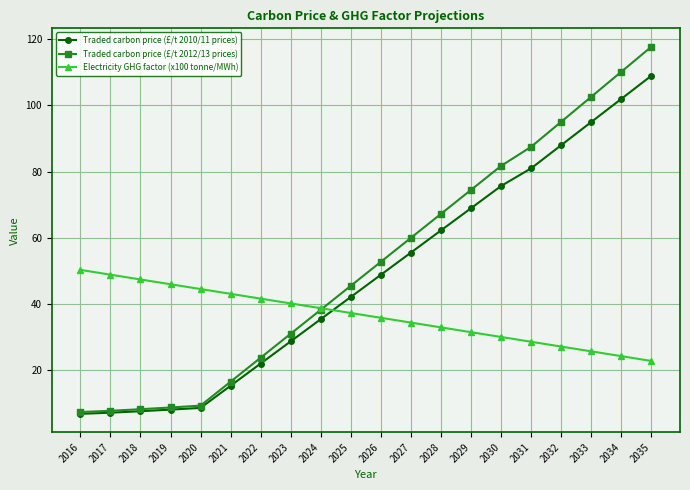

How many data points in Traded carbon price (£/t 2012/13 prices) are above 52?

10